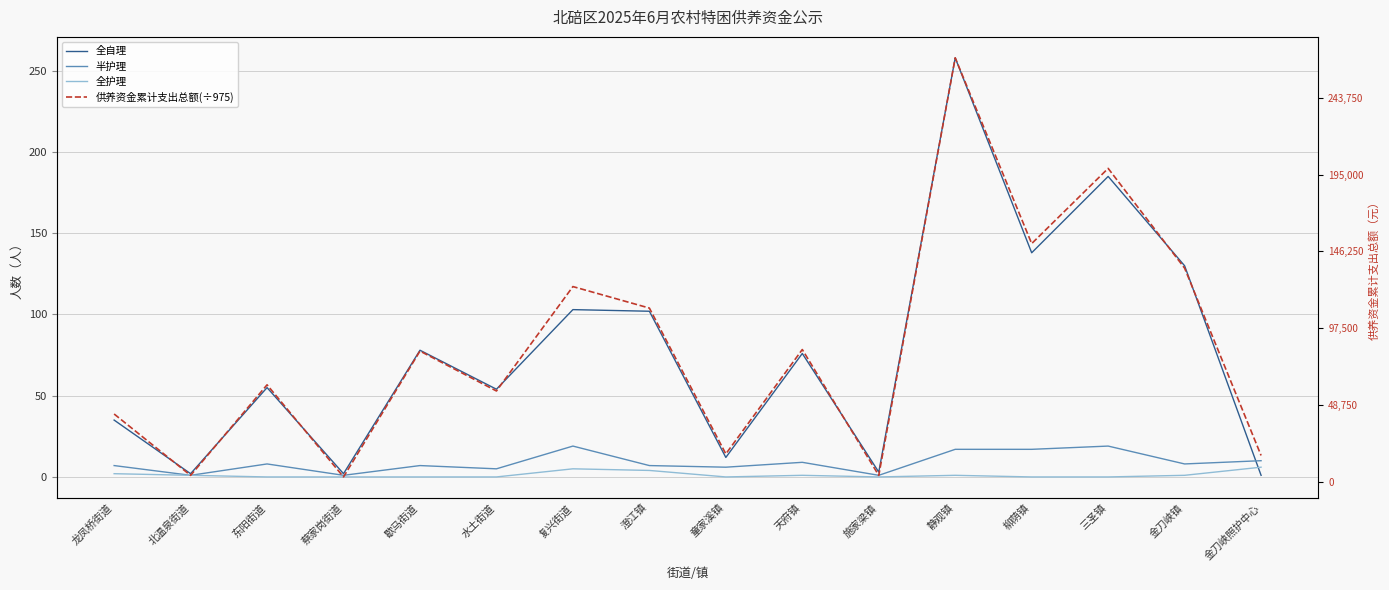

At which category is the sum across all series the highest?

静观镇